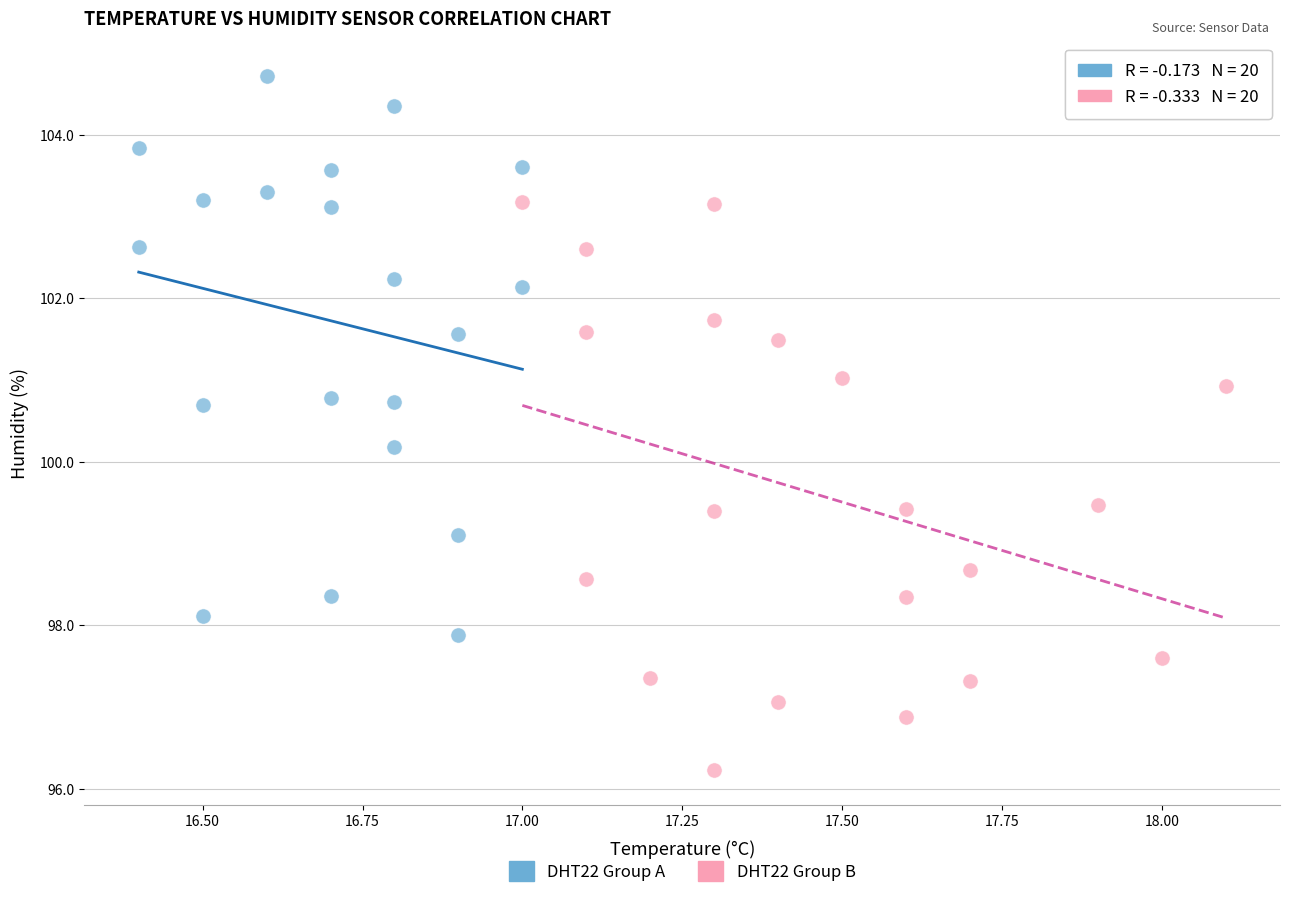

Which series contains the highest Y value?

DHT22 Group A